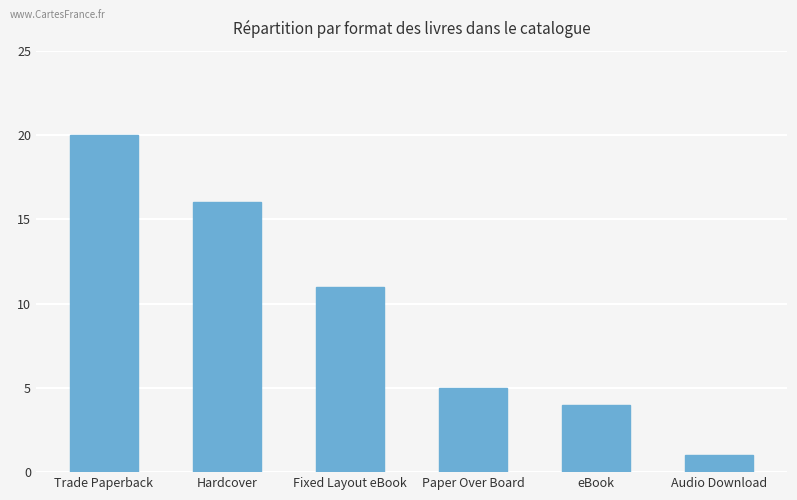

Reading left to right, list all the values displayed in this chart.

Trade Paperback=20	Hardcover=16	Fixed Layout eBook=11	Paper Over Board=5	eBook=4	Audio Download=1